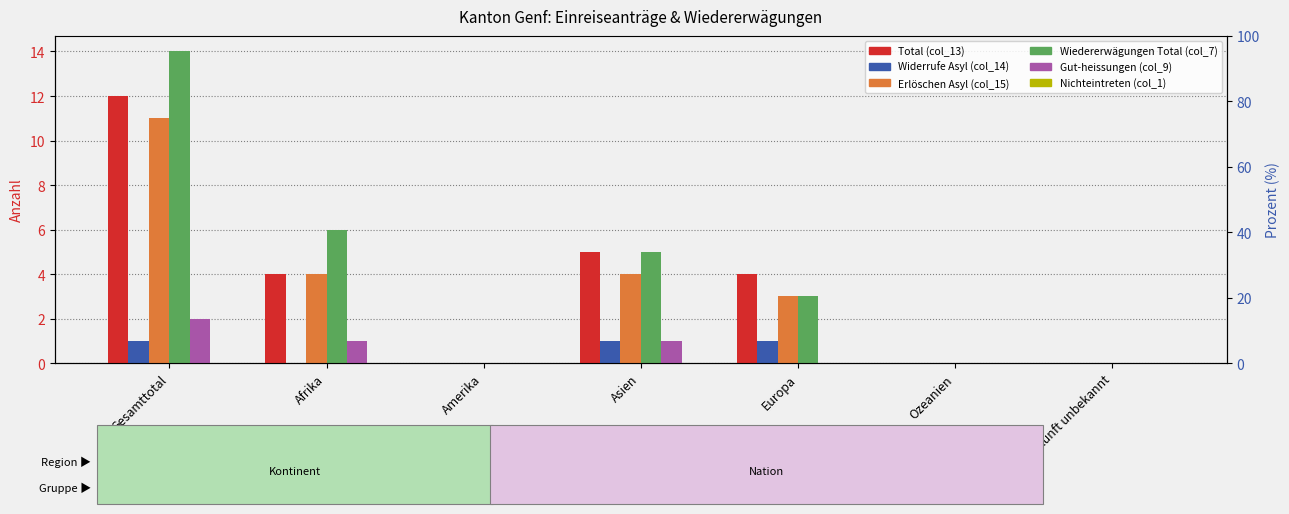

How many groups of bars are there?

7